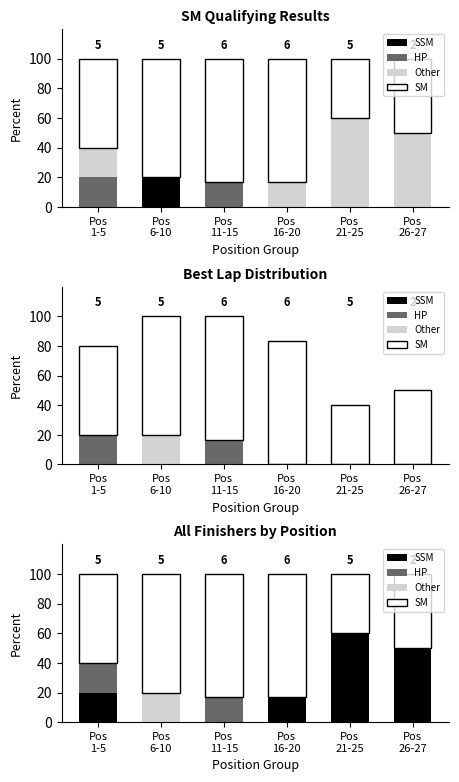

List the series in order of their peak value, highest first.

SM, SSM, HP, Other